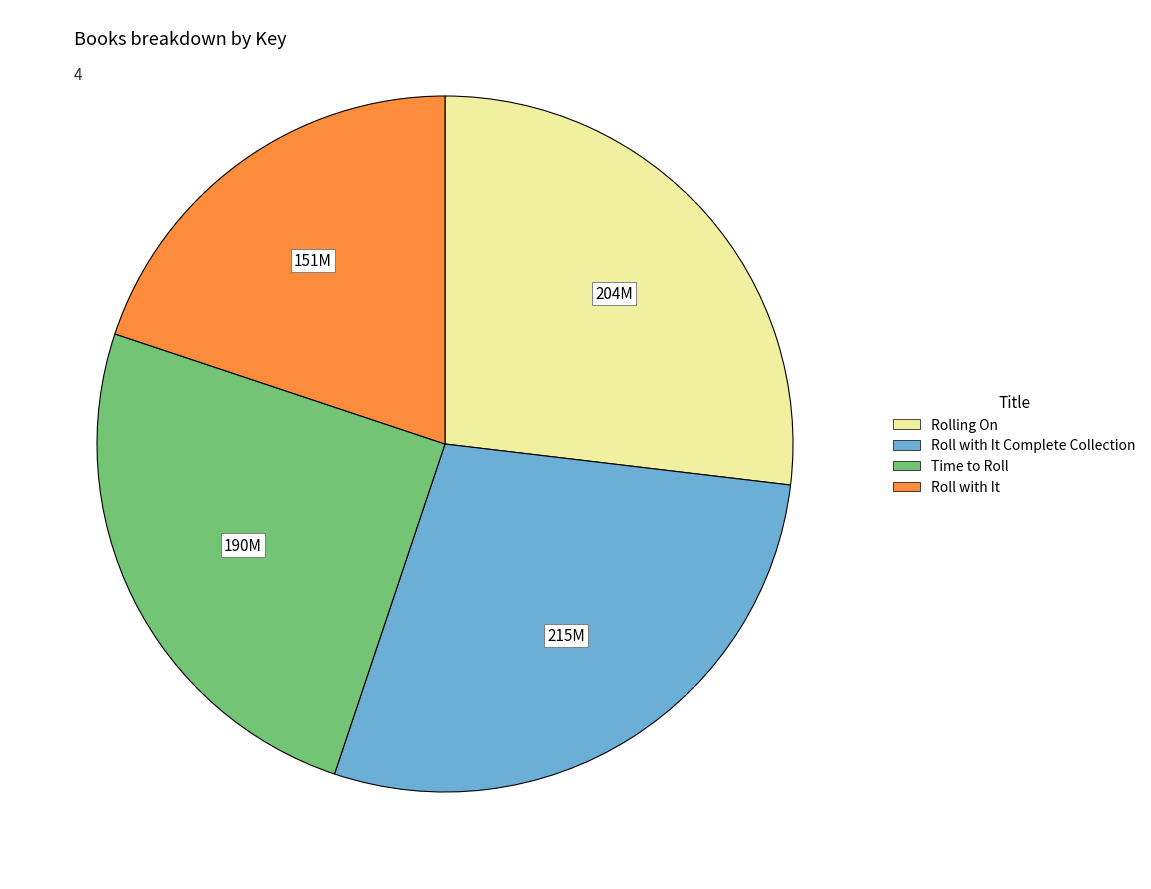

Does any single category account for the majority?

No